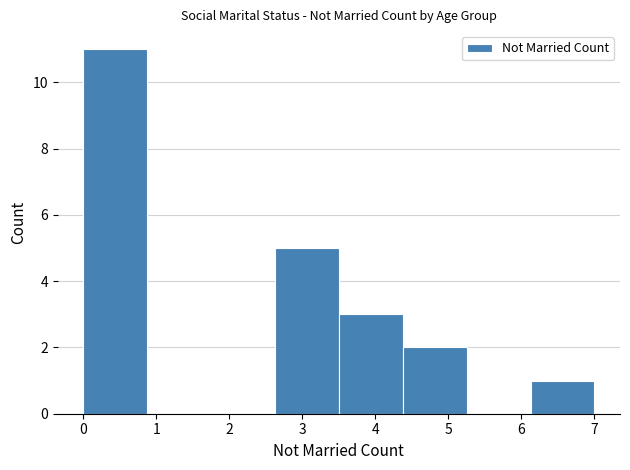

Reading left to right, transcribe this chart: for each bar, give the range it covers on the x-axis and its height. Neither the bar edges nor the heights are printed on the chart, so give them approximately, as read against the axes.

0.0 to 0.9: 11
0.9 to 1.8: 0
1.8 to 2.6: 0
2.6 to 3.5: 5
3.5 to 4.4: 3
4.4 to 5.3: 2
5.3 to 6.1: 0
6.1 to 7.0: 1